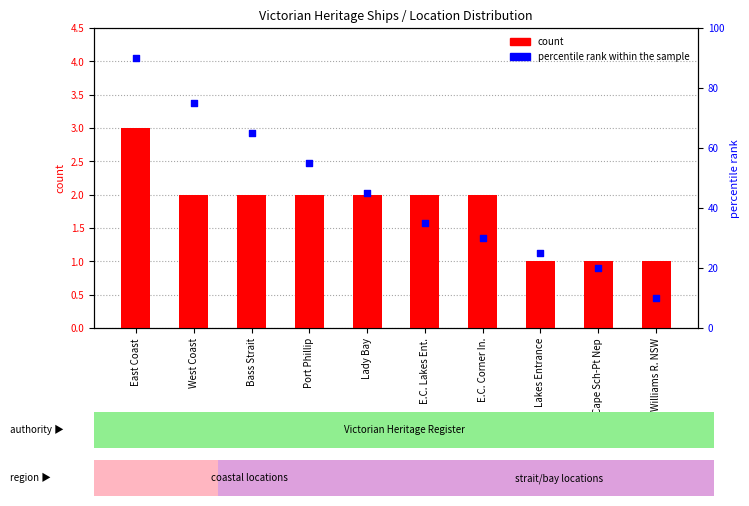

What is the total value across all series at Cape Sch-Pt Nep?

21